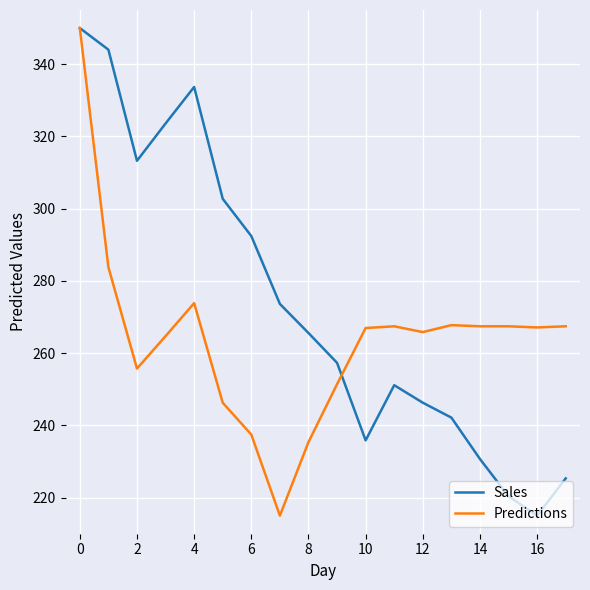

Which series has the largest total across all categories?

Sales